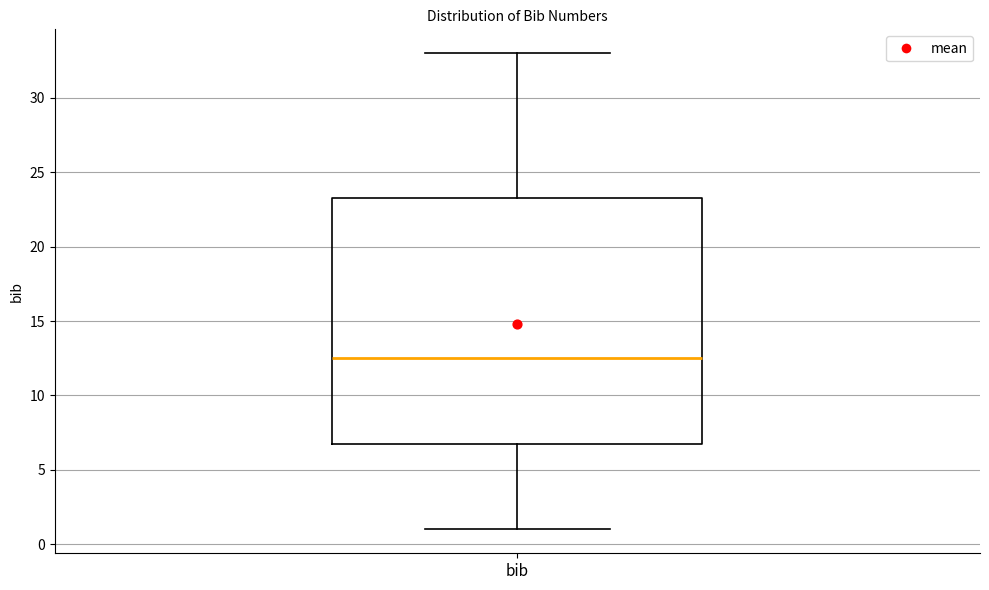

Transcribe this box plot: give where the median line is, the range the box spans, and where the two whiskers end, as read against the y-axis. The values are not printed on the chart, so give them approximately, as read against the axis.

median 12.5, box 7.0 to 23.5, whiskers 1.0 to 33.0